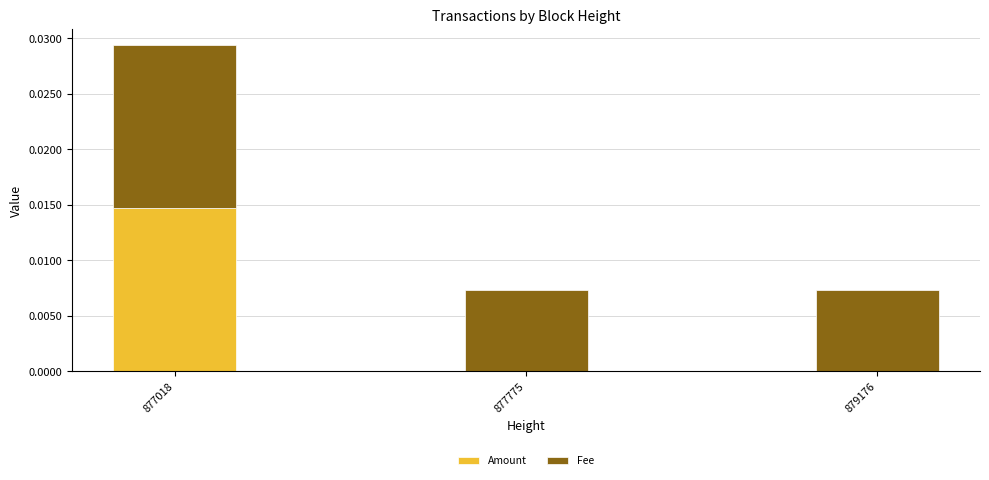

At which category is the sum across all series the highest?

877018